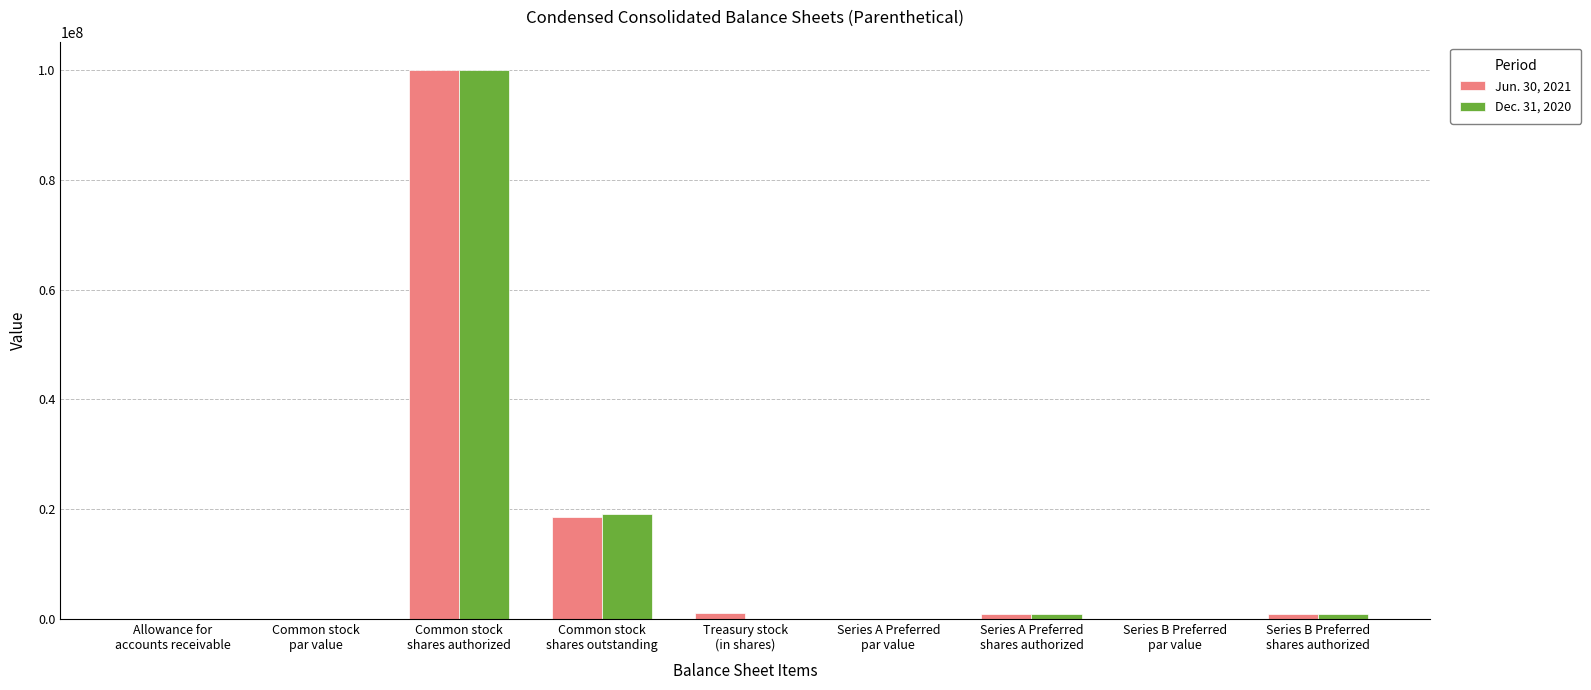

Are the bars grouped side by side (vs. stacked)?

Yes